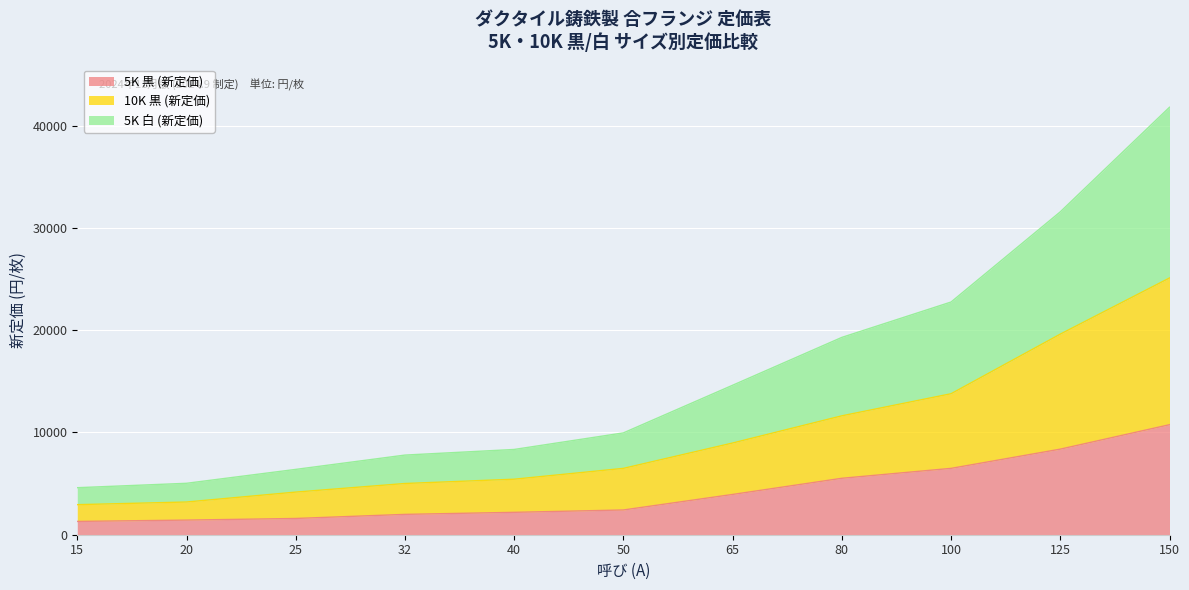

What is the total value across all series at 65?

14620